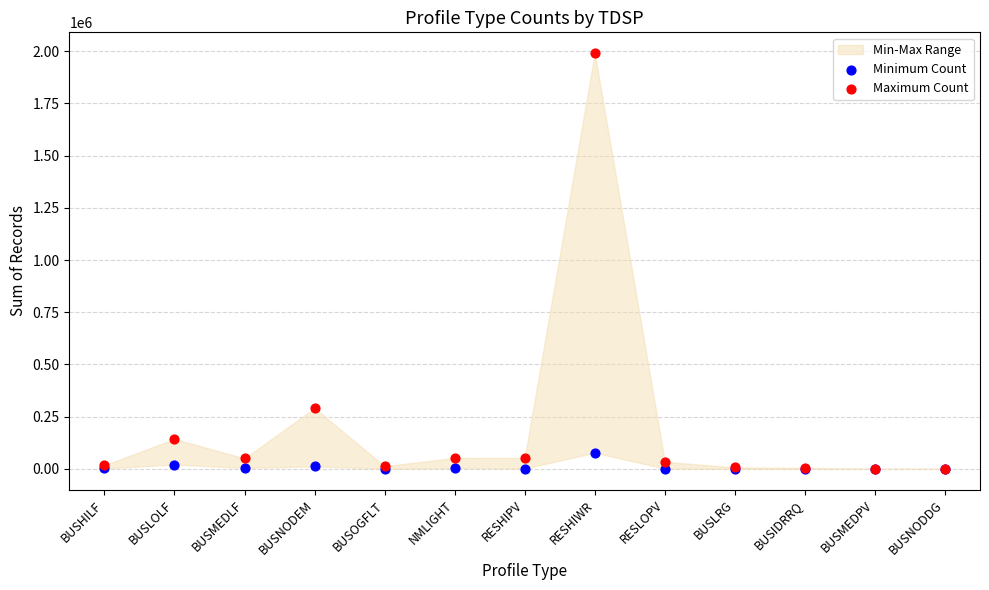

Across all series, what Y value is closest to 995320?

290743